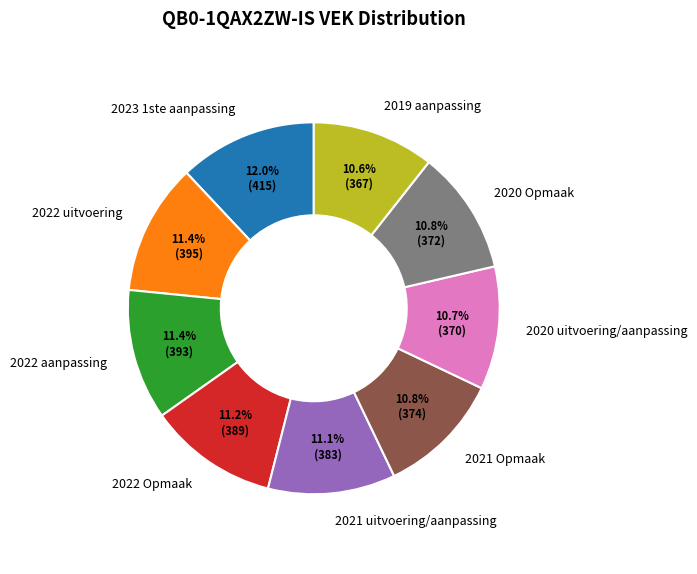

Count the number of slices in the pie.

9